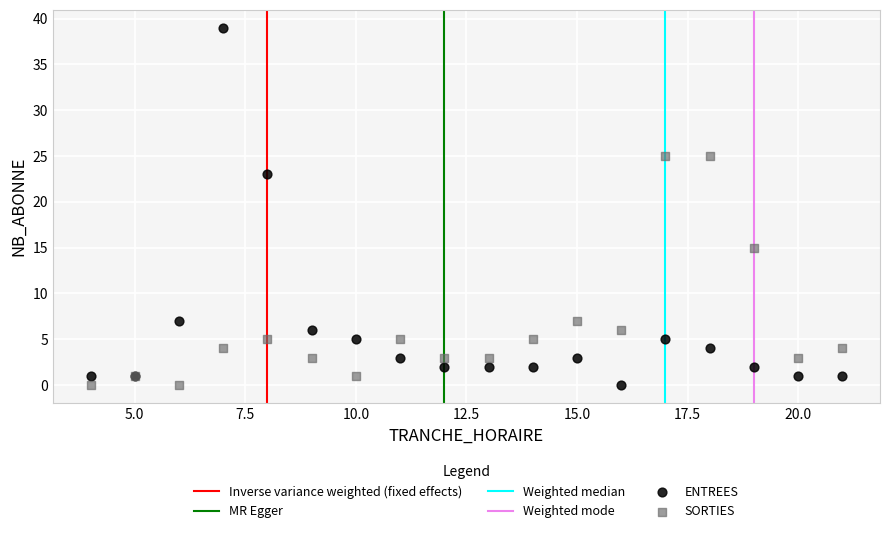

Which series has the widest spread of Y values?

ENTREES